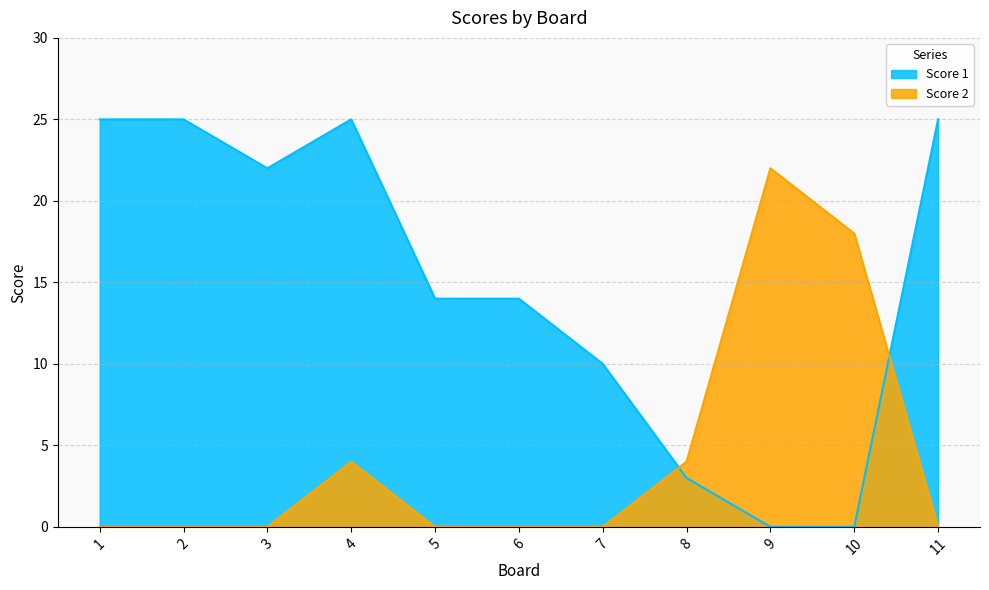

Rank the series by their average value, from highest to lowest.

Score 1, Score 2